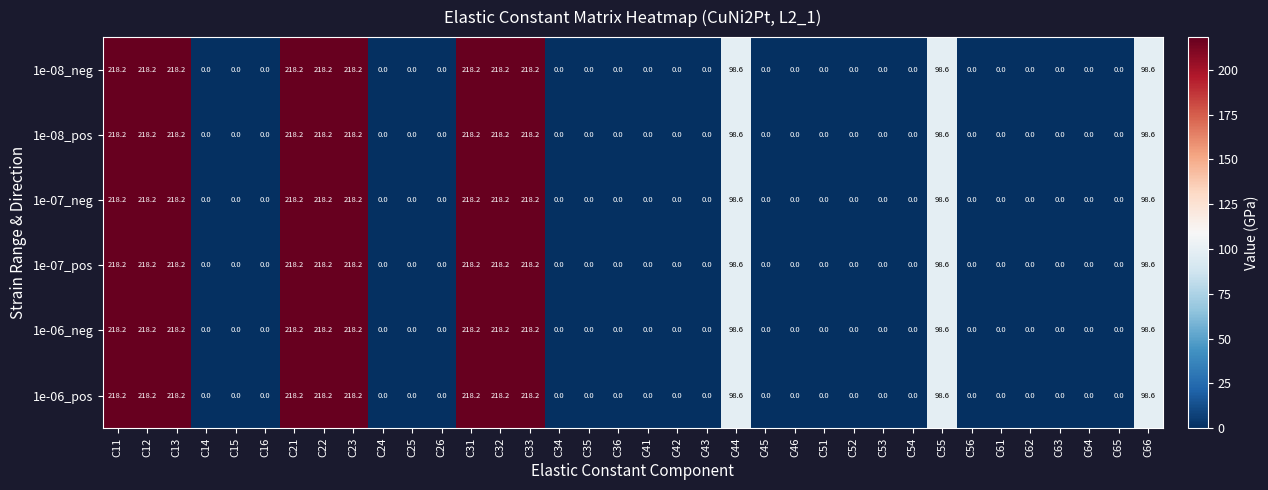

How many series are shown in this chart?

6